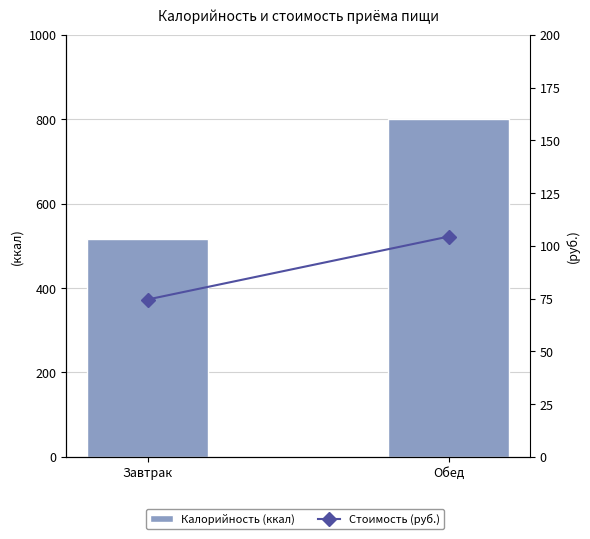

What is the sum of the Стоимость (руб.) values at Завтрак and Обед?

179.0